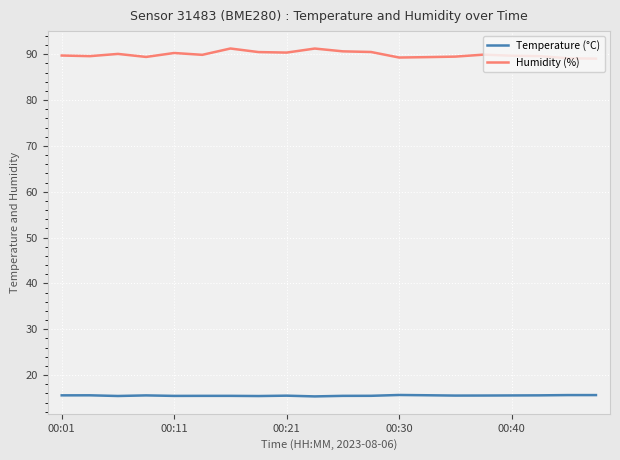

Which series has the widest spread of values?

Humidity (%)